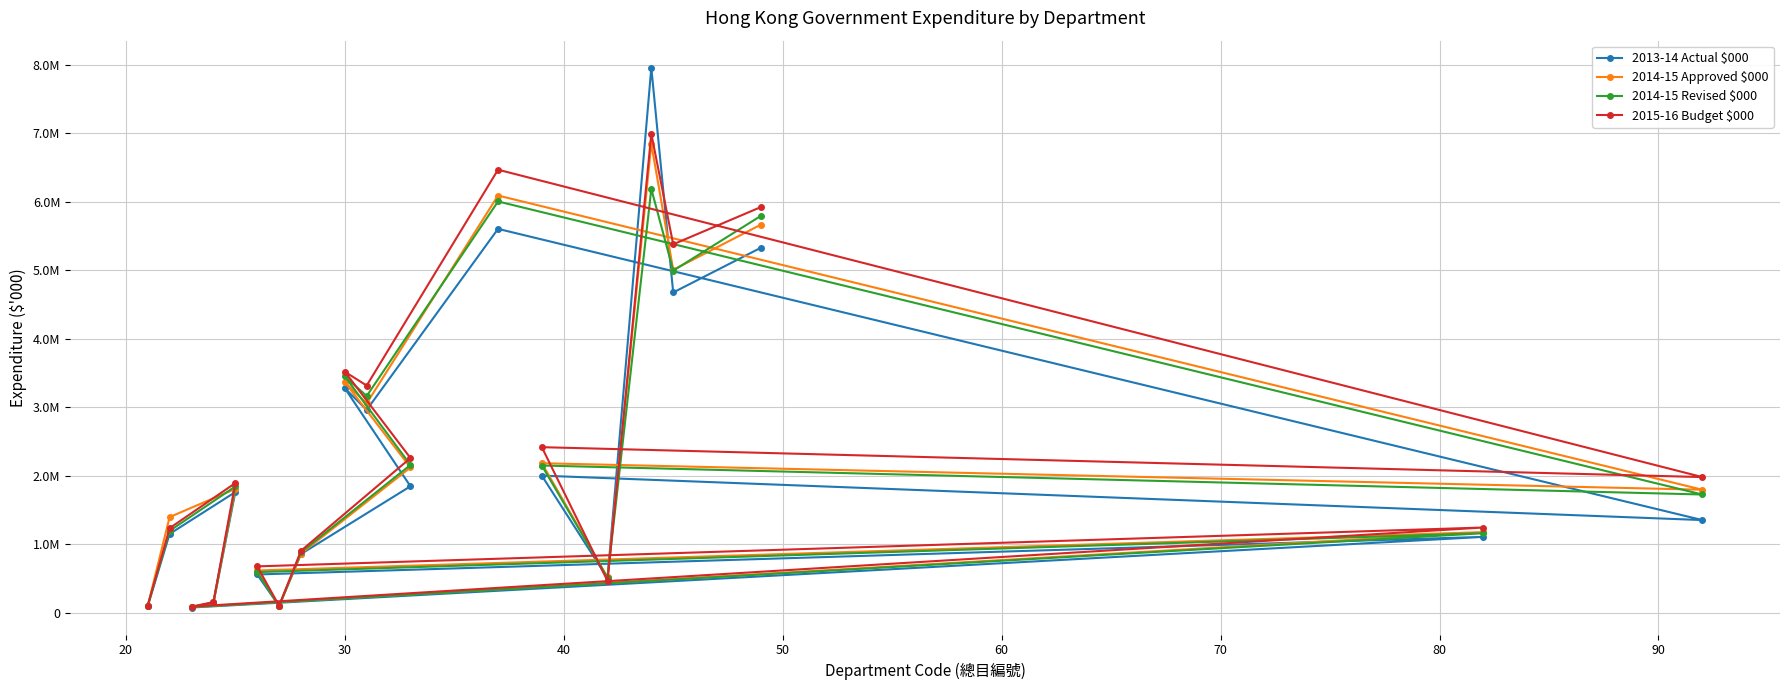

True or false: 2014-15 Approved $000 and 2013-14 Actual $000 cross at least once.

True